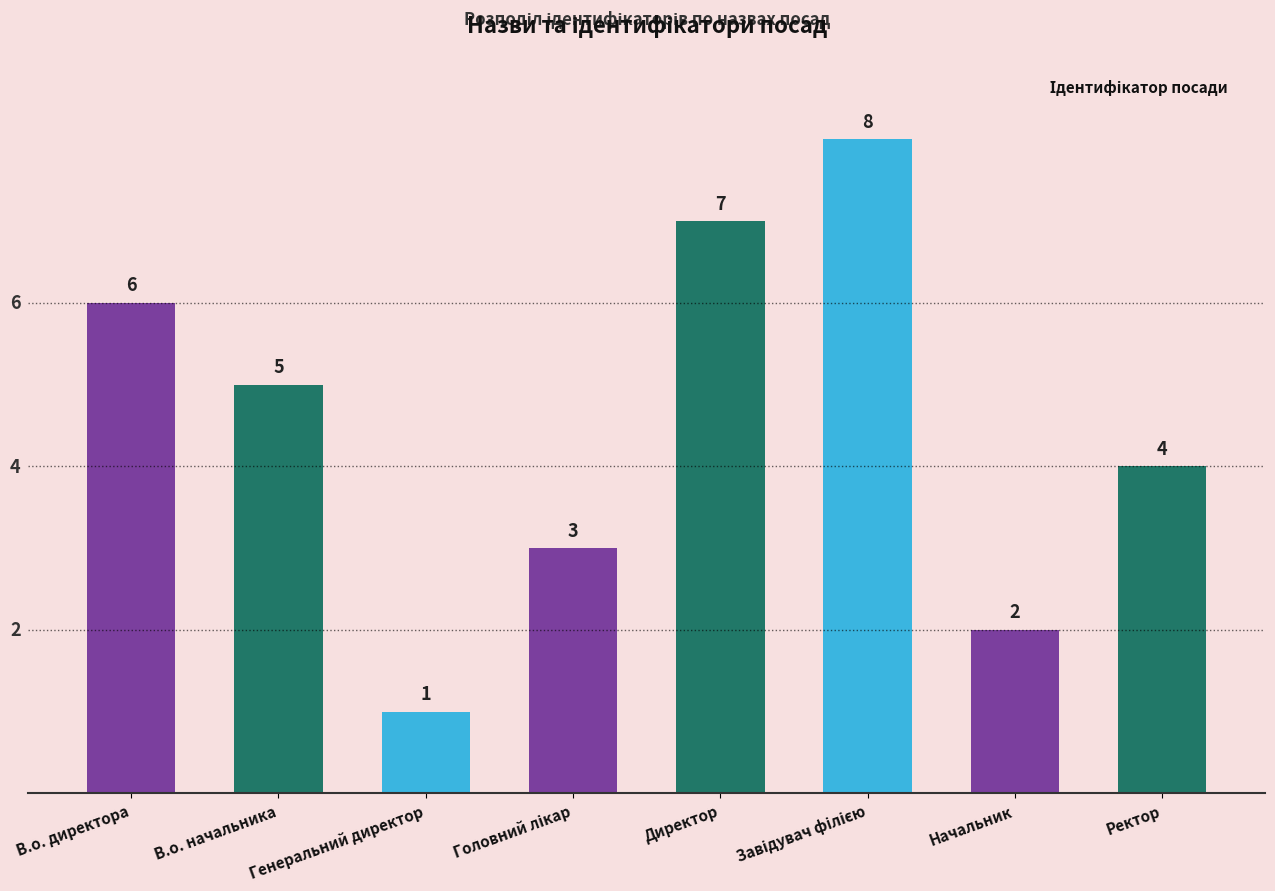

Read the value at Директор.

7